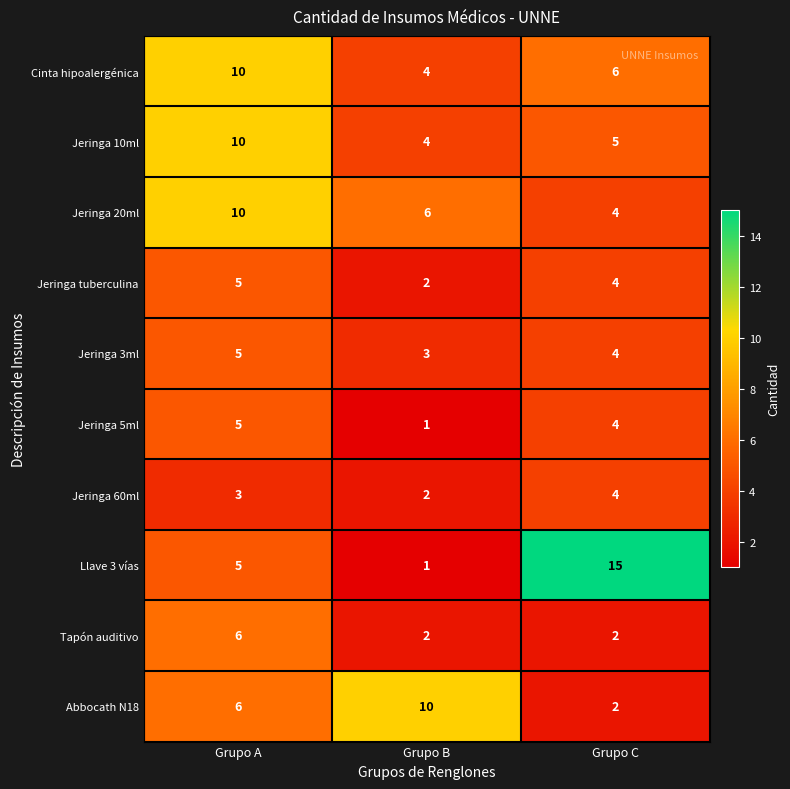

Reading right to left, extract all data points from this chart.

Cinta hipoalergénica: Grupo C=6	Grupo B=4	Grupo A=10
Jeringa 10ml: Grupo C=5	Grupo B=4	Grupo A=10
Jeringa 20ml: Grupo C=4	Grupo B=6	Grupo A=10
Jeringa tuberculina: Grupo C=4	Grupo B=2	Grupo A=5
Jeringa 3ml: Grupo C=4	Grupo B=3	Grupo A=5
Jeringa 5ml: Grupo C=4	Grupo B=1	Grupo A=5
Jeringa 60ml: Grupo C=4	Grupo B=2	Grupo A=3
Llave 3 vías: Grupo C=15	Grupo B=1	Grupo A=5
Tapón auditivo: Grupo C=2	Grupo B=2	Grupo A=6
Abbocath N18: Grupo C=2	Grupo B=10	Grupo A=6